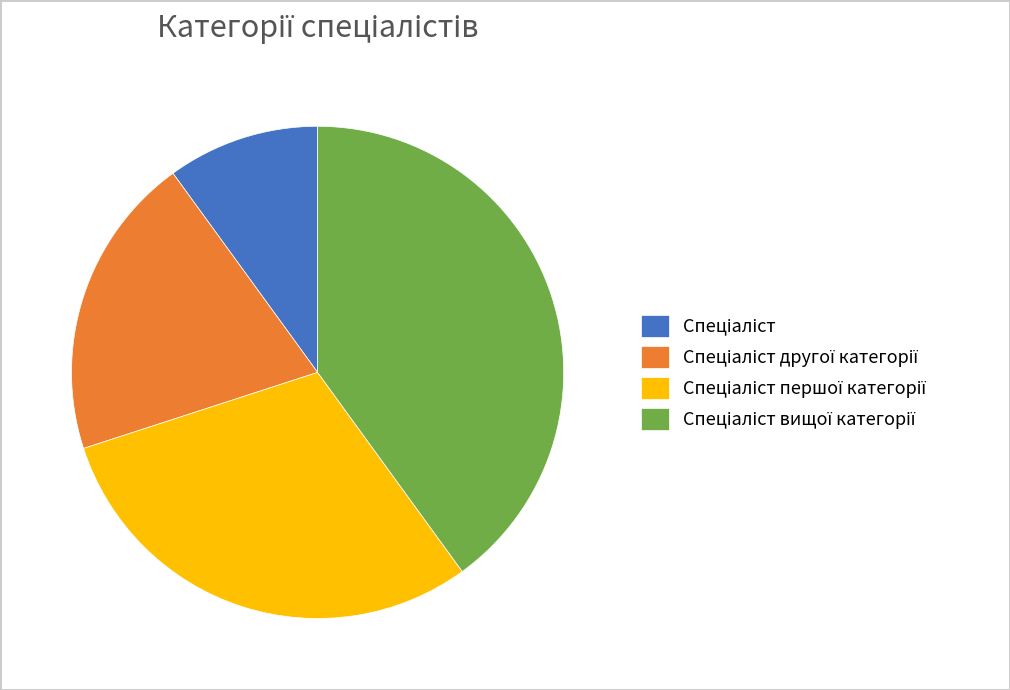

How many segments does this pie chart have?

4